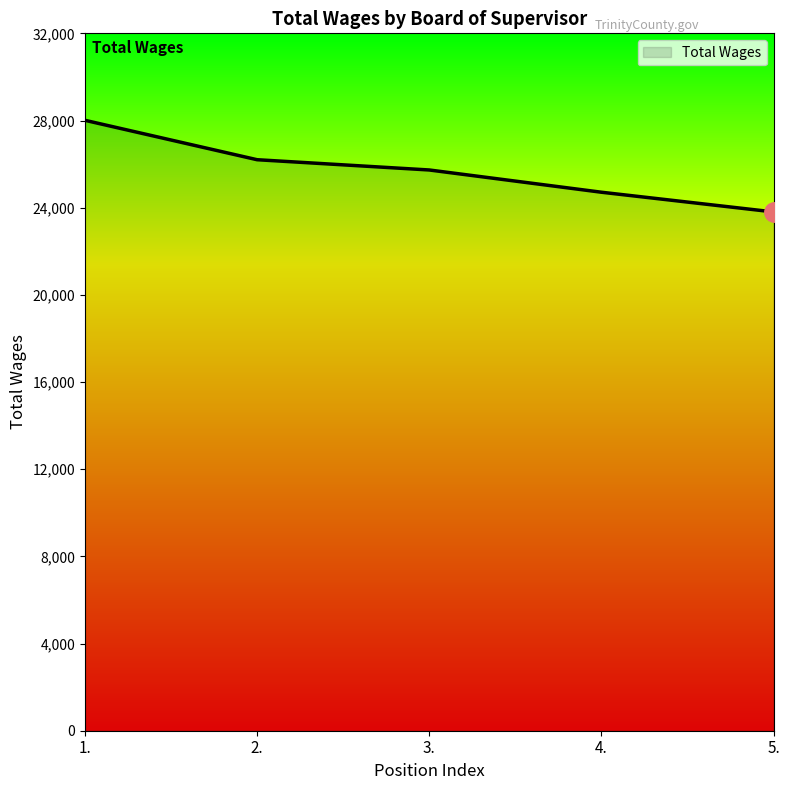

What is the maximum value shown in the chart?

28010